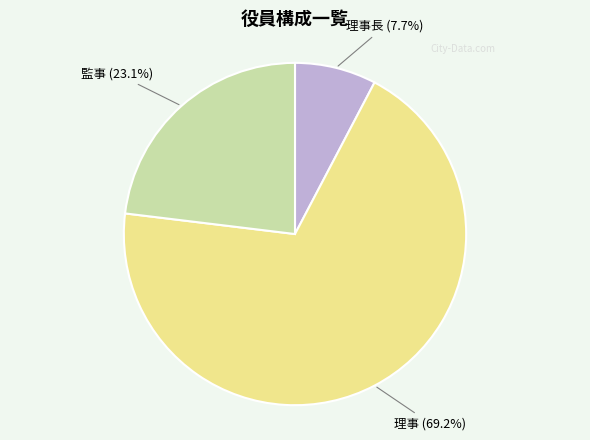

Is there any slice that represents more than half of the pie?

Yes